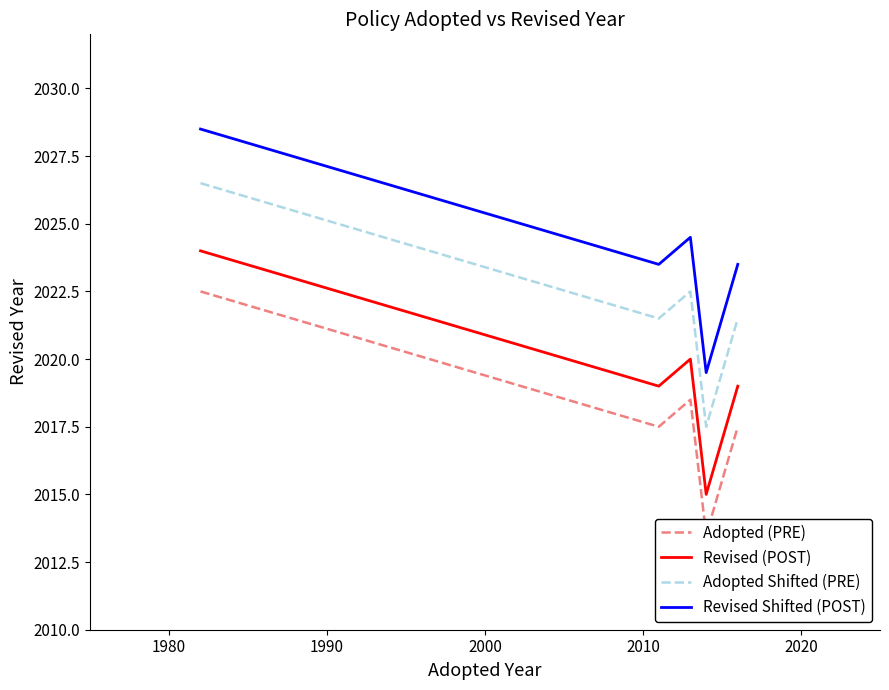

List the series in order of their overall mean, highest first.

Revised Shifted (POST), Adopted Shifted (PRE), Revised (POST), Adopted (PRE)